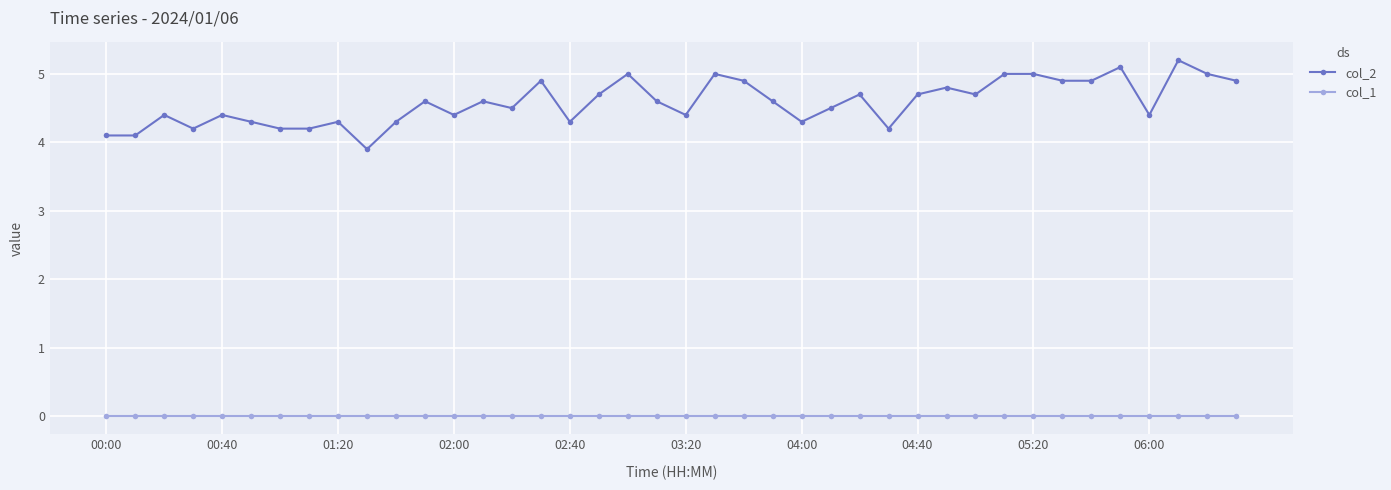

What are all the series names shown in the legend?

col_2, col_1